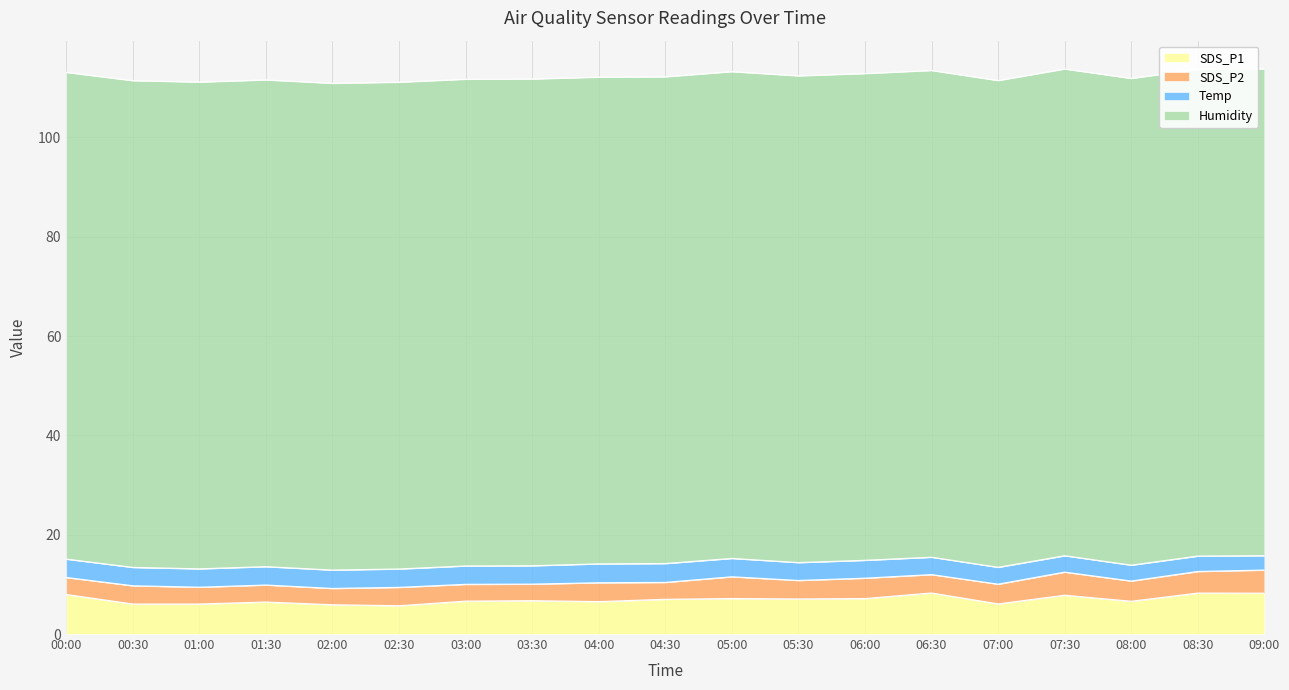

In SDS_P2, how many points are higher than both neighbors (excluding endpoints)?

7